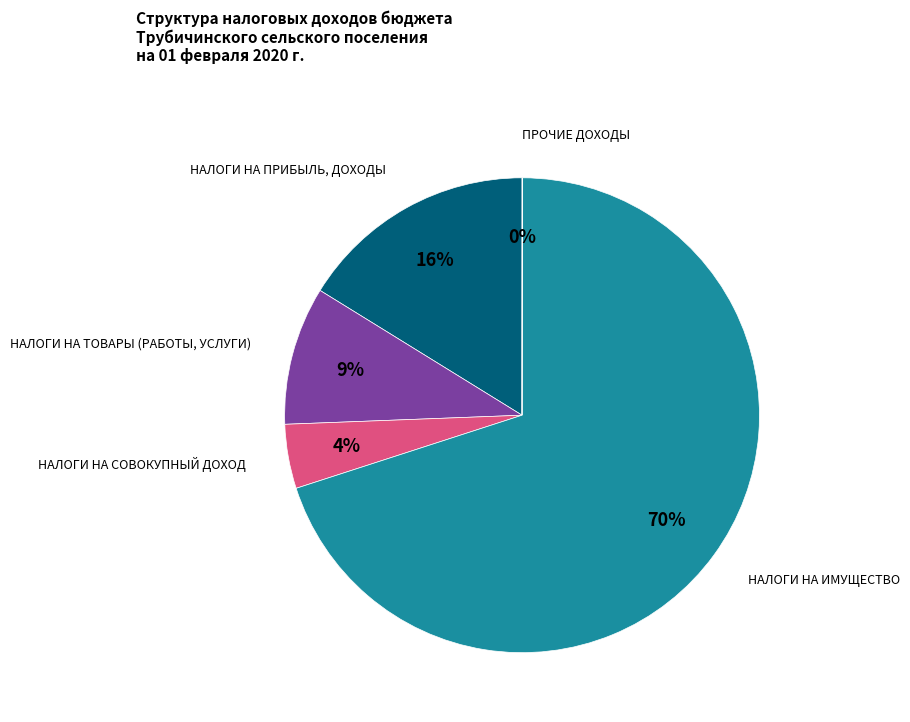

Which category has the biggest portion of the pie?

НАЛОГИ НА ИМУЩЕСТВО